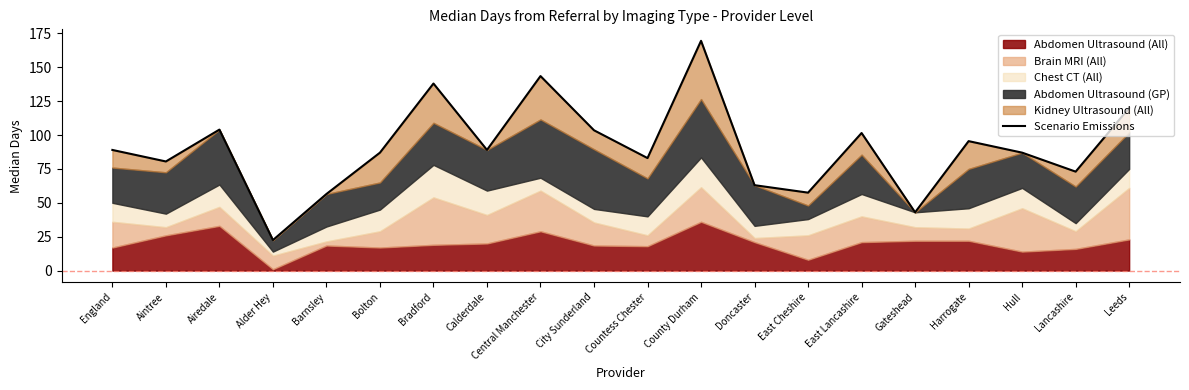

Reading left to right, what are all the values shown in this chart?

England=89.0	Aintree=80.5	Airedale=104.0	Alder Hey=22.5	Barnsley=56.5	Bolton=87.0	Bradford=138.0	Calderdale=89.0	Central Manchester=143.5	City Sunderland=103.5	Countess Chester=83.0	County Durham=169.5	Doncaster=63.0	East Cheshire=57.5	East Lancashire=101.5	Gateshead=43.0	Harrogate=95.5	Hull=87.0	Lancashire=73.0	Leeds=120.0